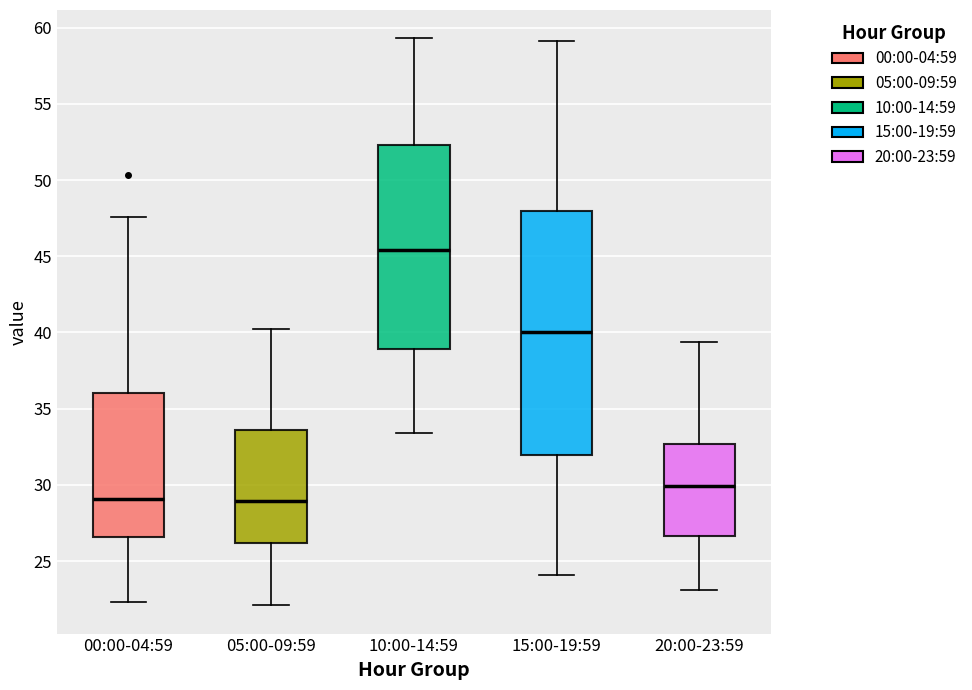

Reading left to right, read every box against the y-axis: the position of its median line, the range the box covers, and the ends of its whiskers. The values are not printed on the chart, so give them approximately, as read against the axis.

00:00-04:59: median 29.0, box 26.5 to 36.0, whiskers 22.5 to 47.5
05:00-09:59: median 29.0, box 26.0 to 33.5, whiskers 22.0 to 40.0
10:00-14:59: median 45.5, box 39.0 to 52.5, whiskers 33.5 to 59.5
15:00-19:59: median 40.0, box 32.0 to 48.0, whiskers 24.0 to 59.0
20:00-23:59: median 30.0, box 26.5 to 32.5, whiskers 23.0 to 39.5